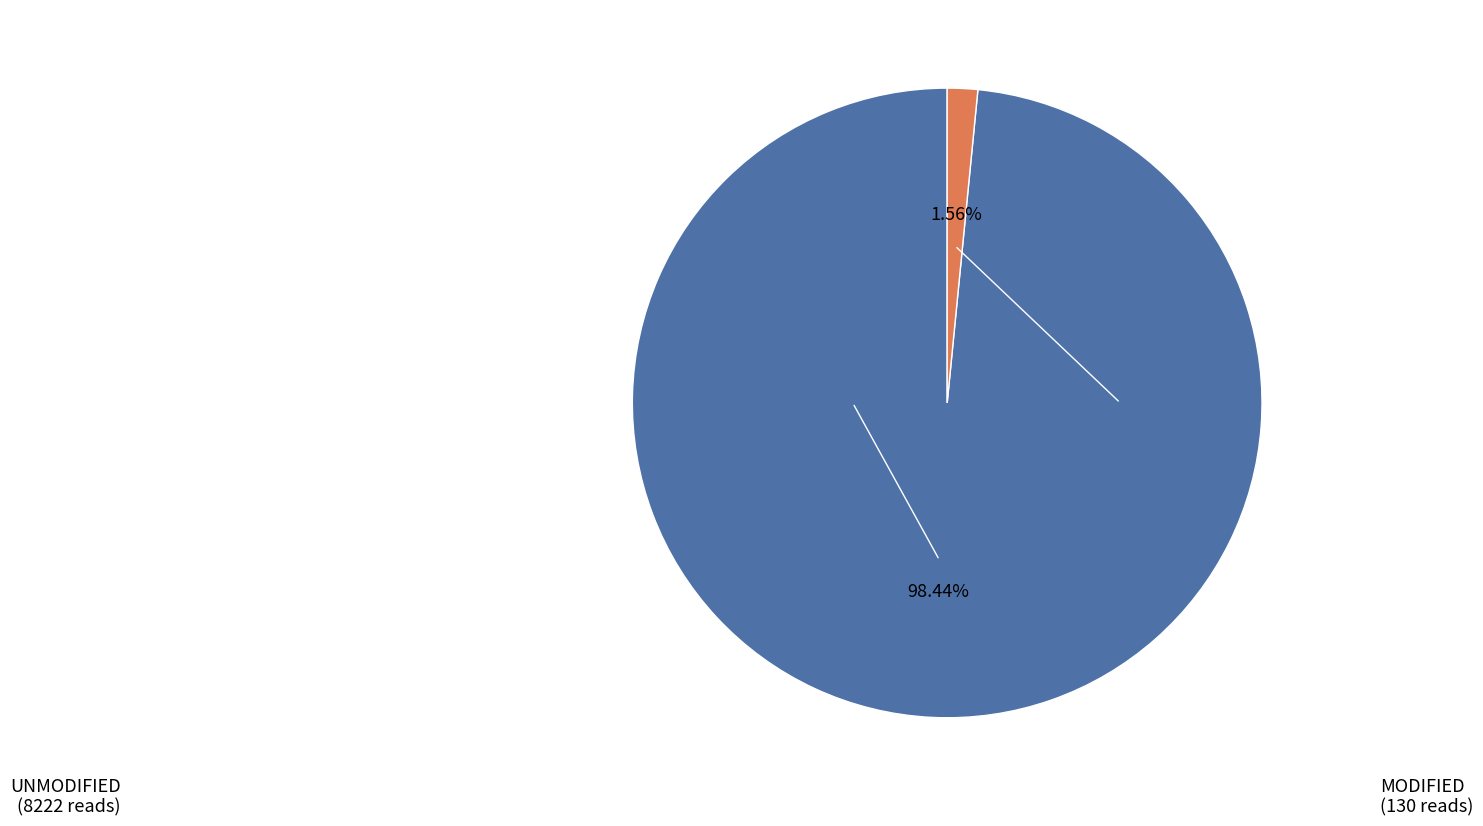

Is there any slice that represents more than half of the pie?

Yes